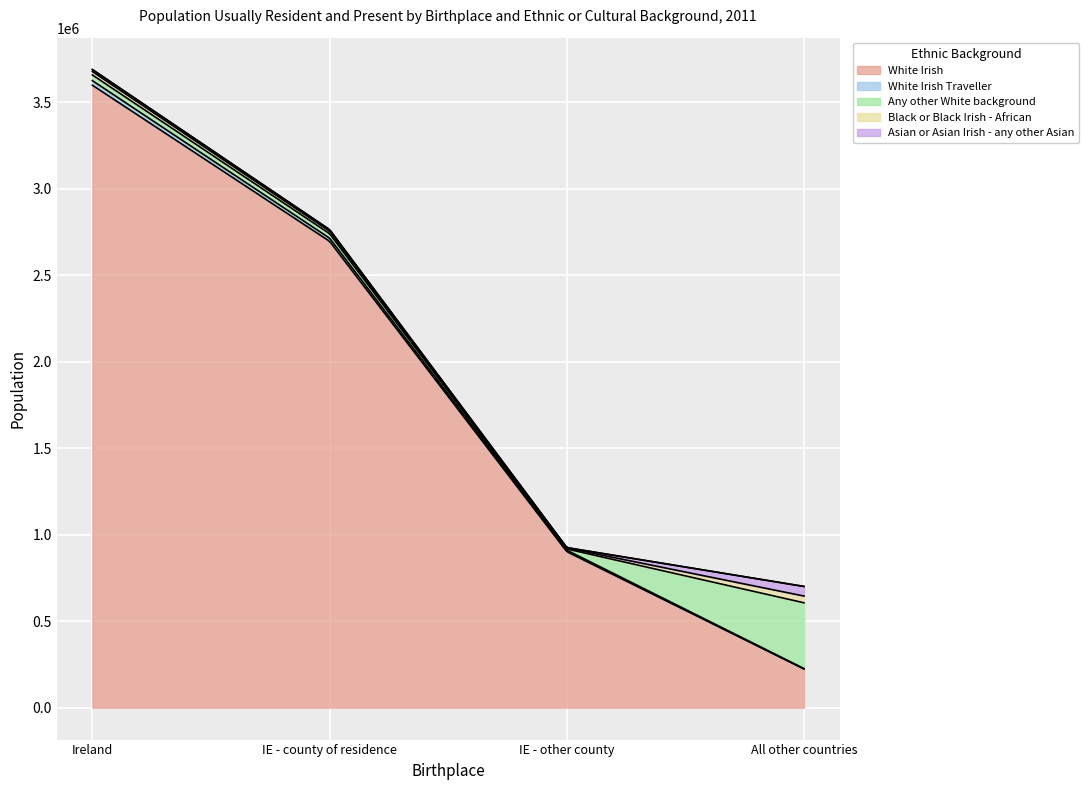

Which series changed the most between Ireland and All countries excluding Ireland?

White Irish